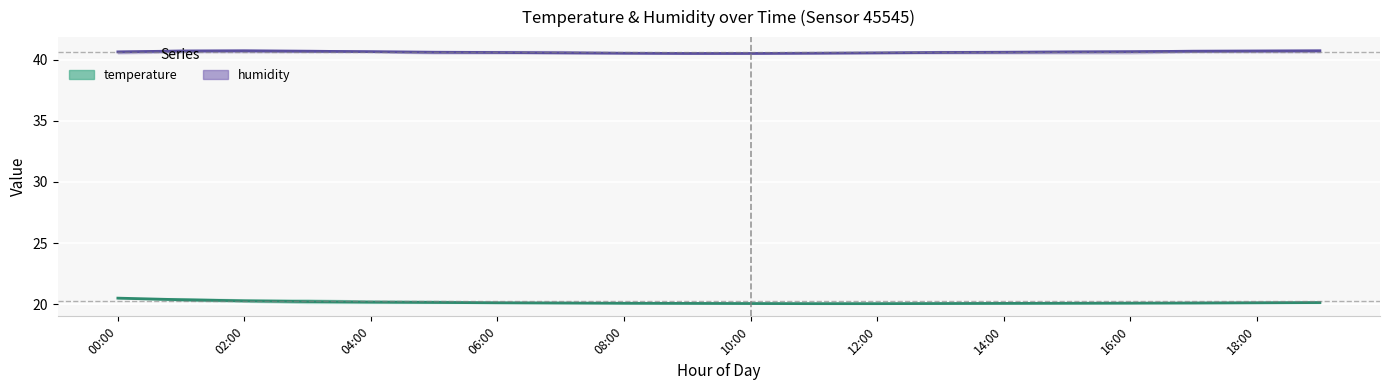

Count the humidity_lower values in the range 40 to 41.

20